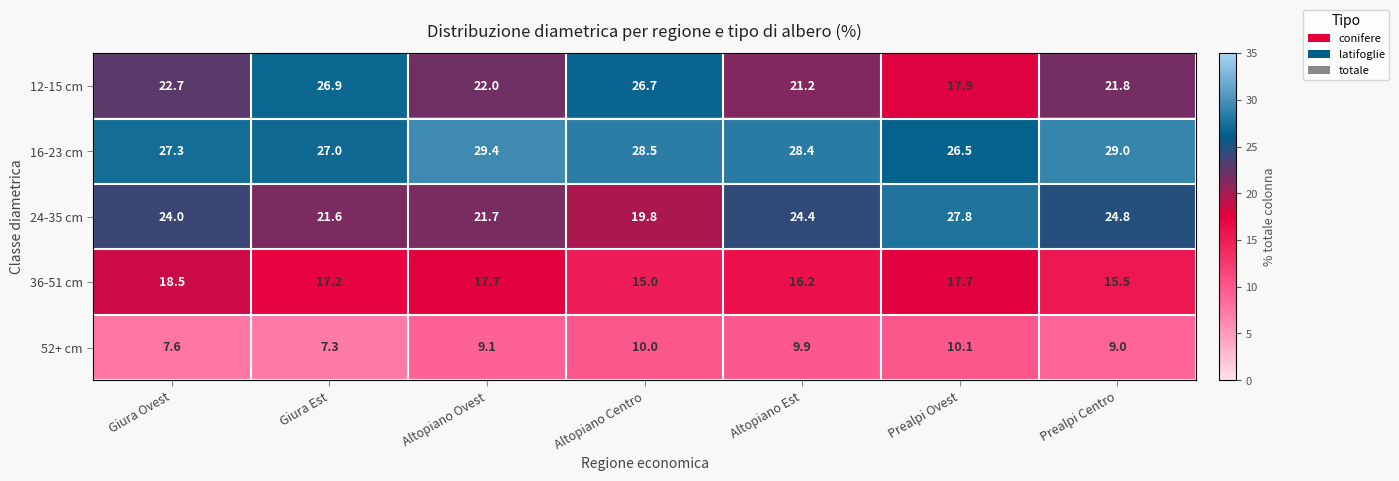

What is the difference between the highest and lowest values at Altopiano Ovest?

20.3